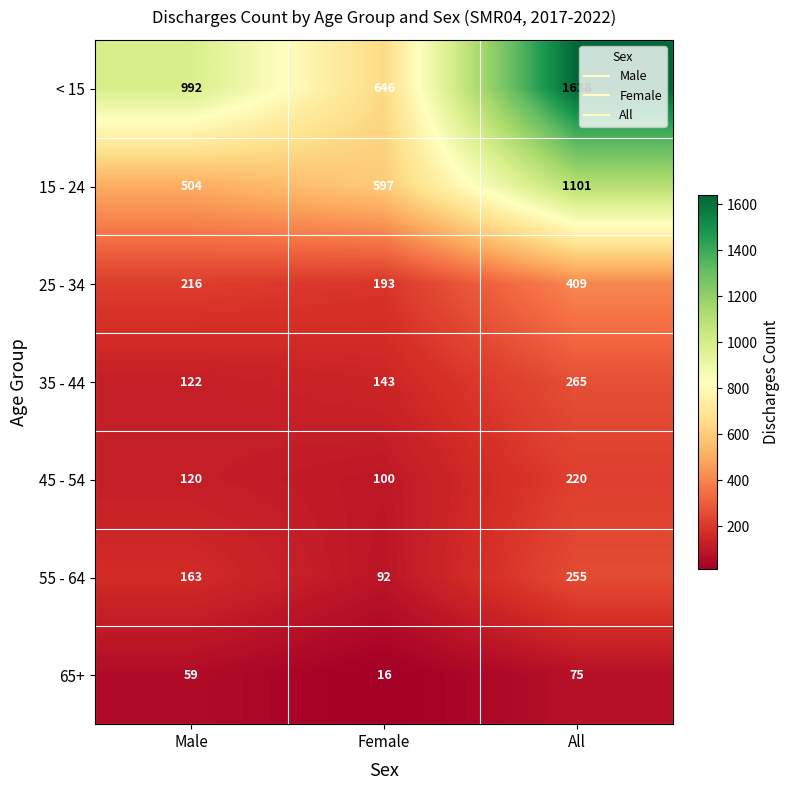

Rank the categories by < 15 value from highest to lowest.

All, Male, Female